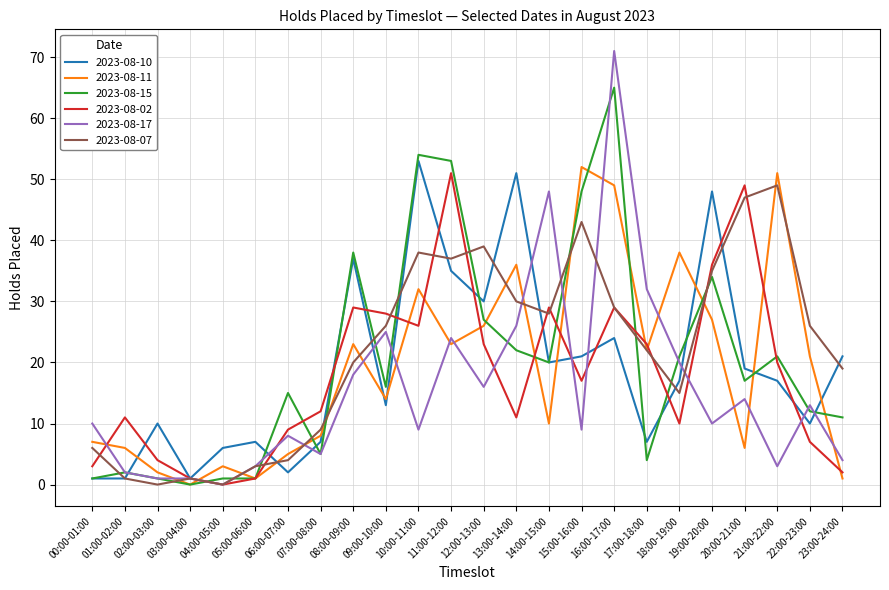

How many interior local peaks does the 2023-08-11 series have?

7